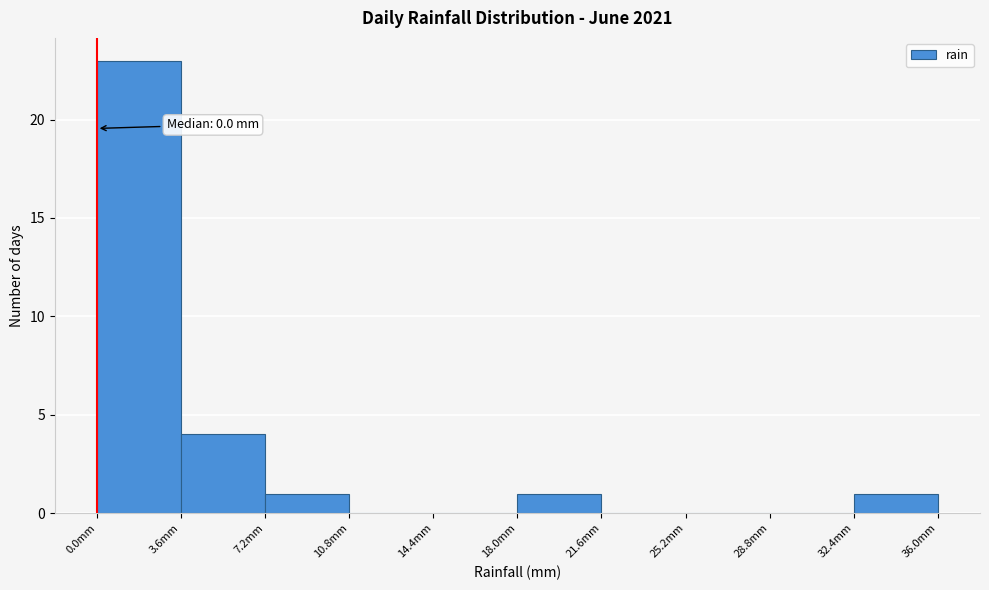

Over which range of the x-axis is the bar tallest?

0.0 to 3.6